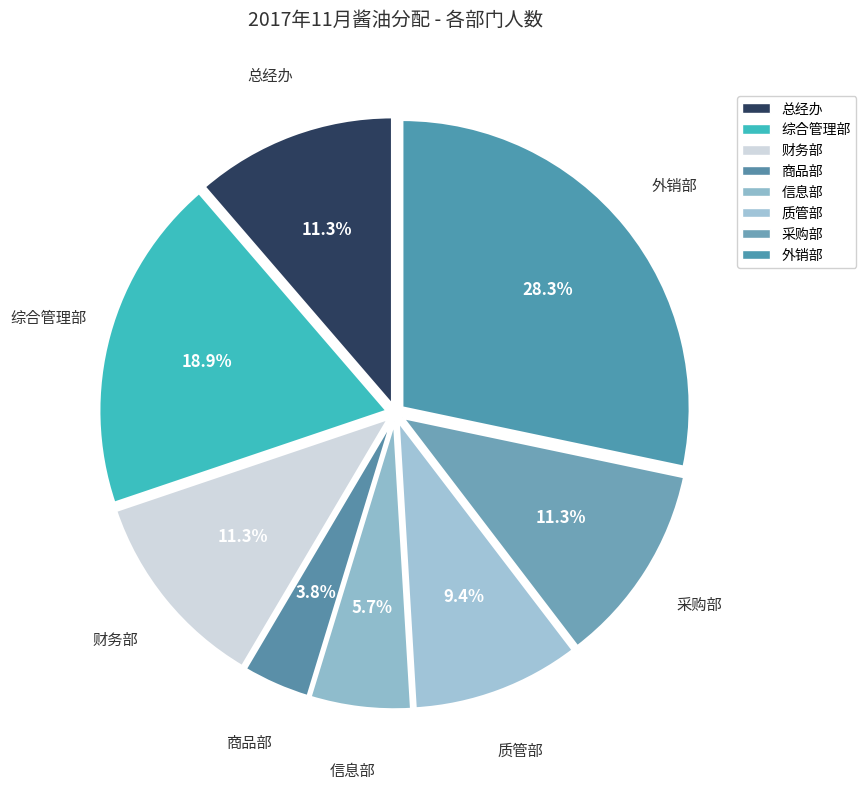

Rank the categories by value from lowest to highest.

商品部, 信息部, 质管部, 总经办, 财务部, 采购部, 综合管理部, 外销部